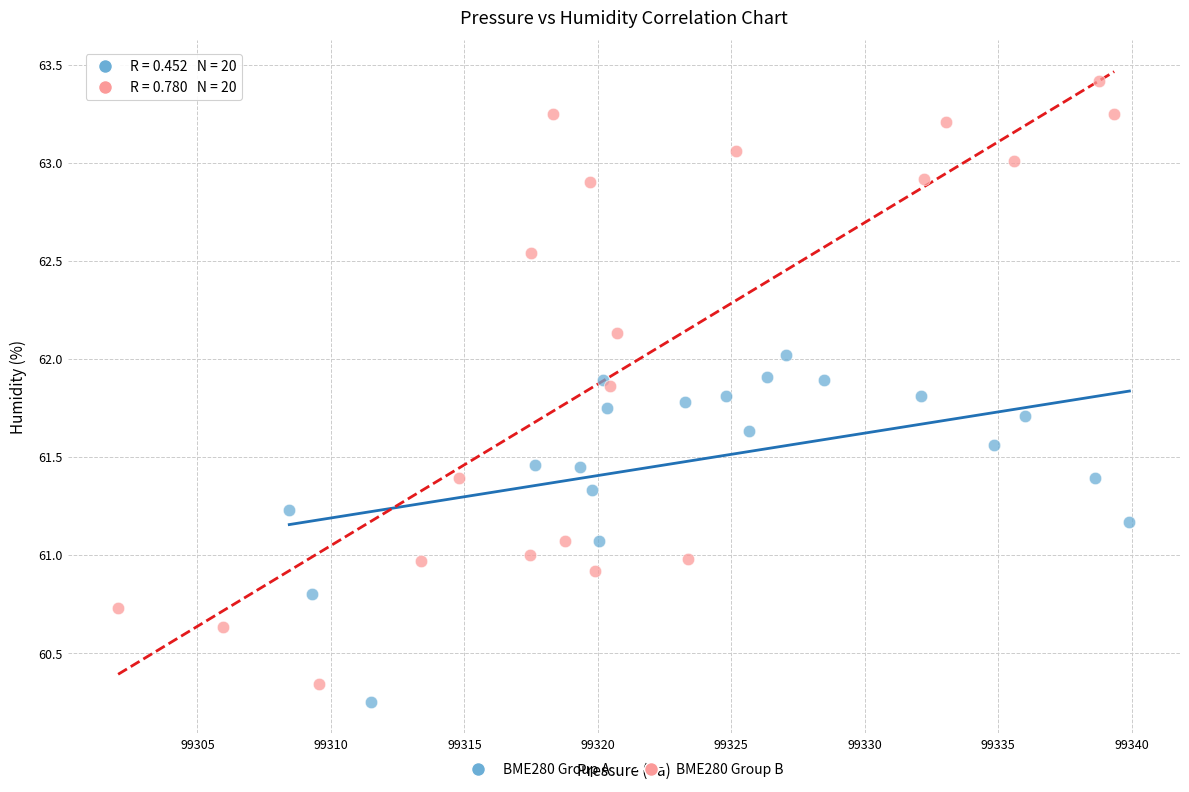

Which series reaches the maximum Y coordinate?

BME280 Group B